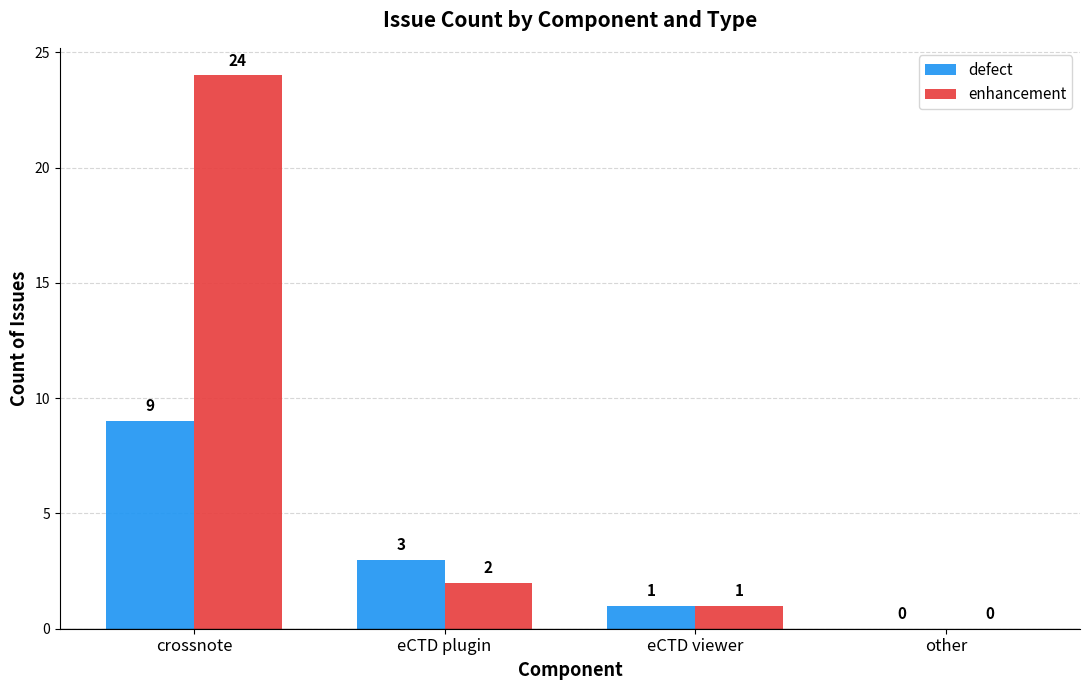

What is the average value of the enhancement series?

7